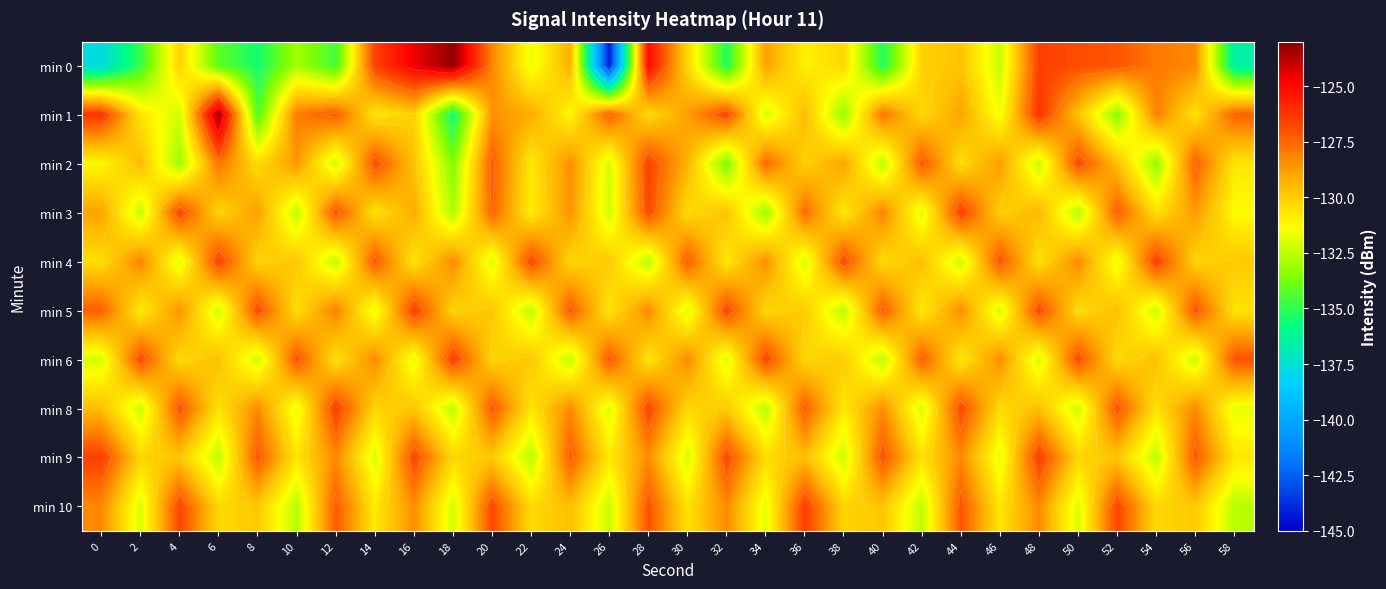

At 6, list the series in order from smallest to largest.

min 0, min 9, min 5, min 8, min 10, min 3, min 6, min 2, min 4, min 1